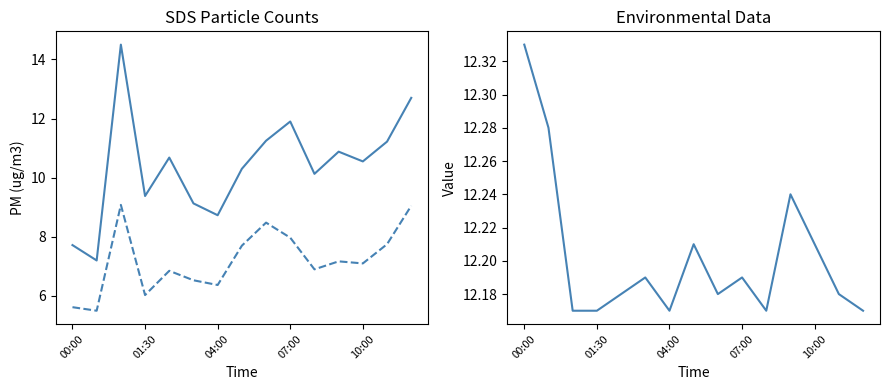

How many lines are shown in the chart?

3